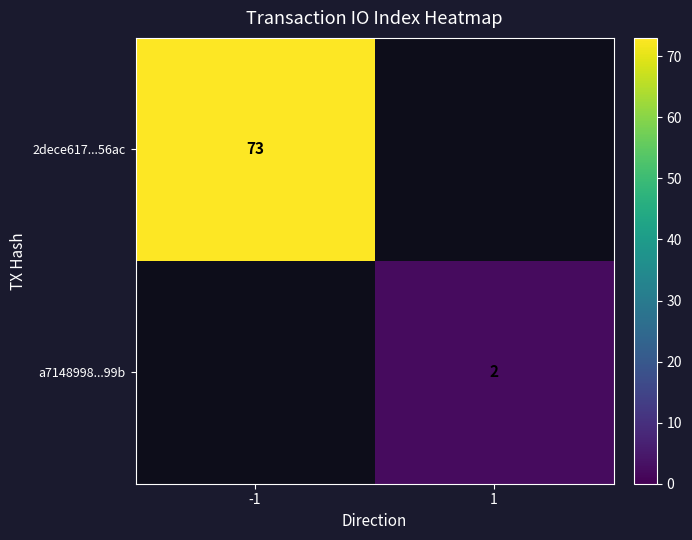

Which category has the lowest value across all series?

1